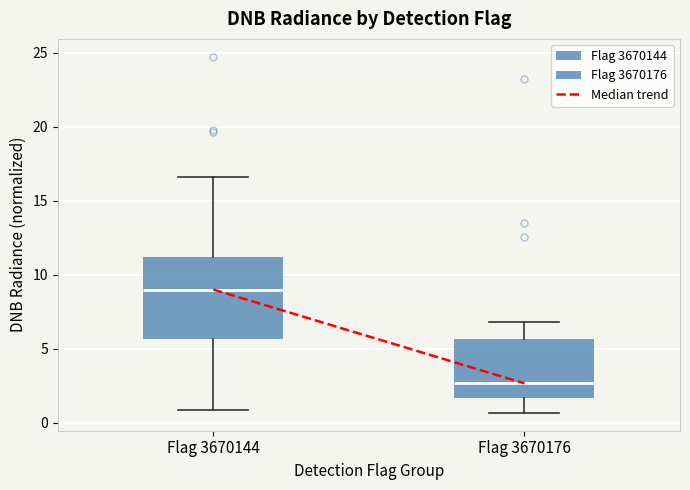

Reading left to right, read every box against the y-axis: the position of its median line, the range the box covers, and the ends of its whiskers. The values are not printed on the chart, so give them approximately, as read against the axis.

Flag 3670144: median 9.0, box 5.5 to 11.0, whiskers 1.0 to 16.5
Flag 3670176: median 2.5, box 1.5 to 5.5, whiskers 0.5 to 7.0